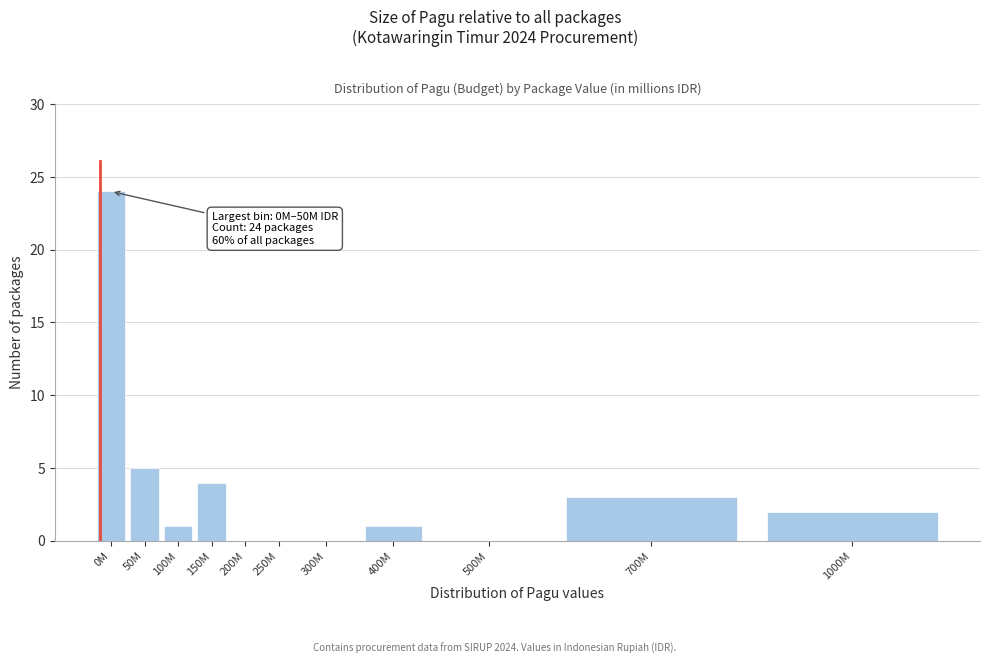

Reading left to right, list all the values displayed in this chart.

0M=24	50M=5	100M=1	150M=4	200M=0	250M=0	300M=0	400M=1	500M=0	700M=3	1000M=2